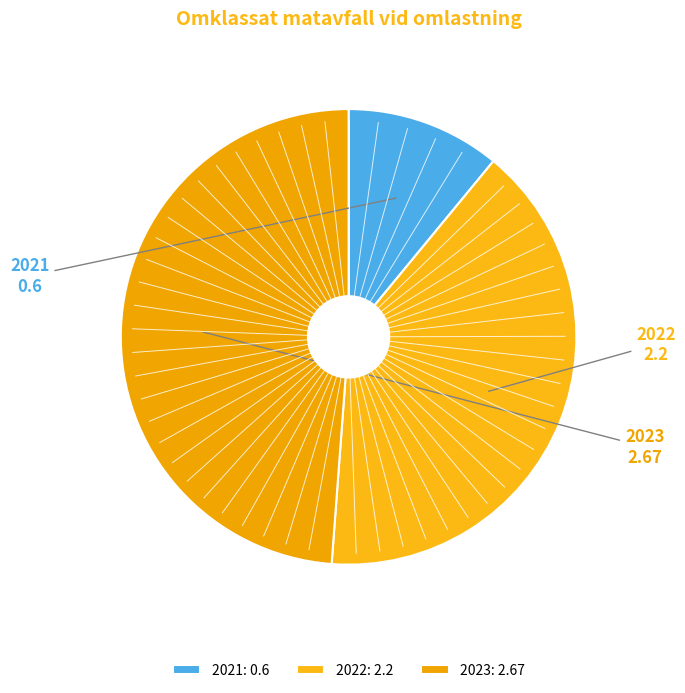

Do 2021 and 2023 together represent more than half of the pie?

Yes